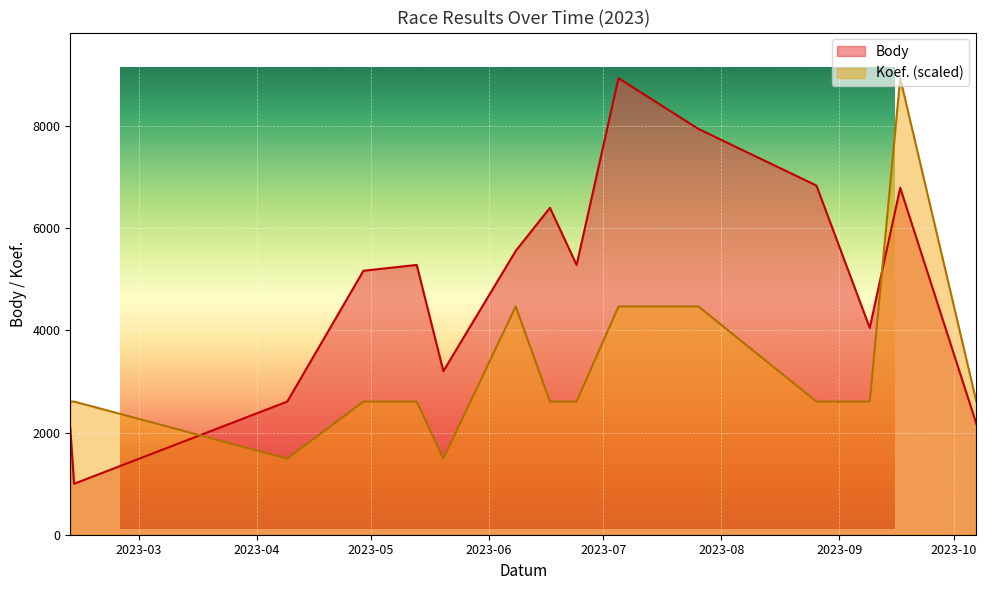

Read the Koef. value at 2023-09-17.

8933.0